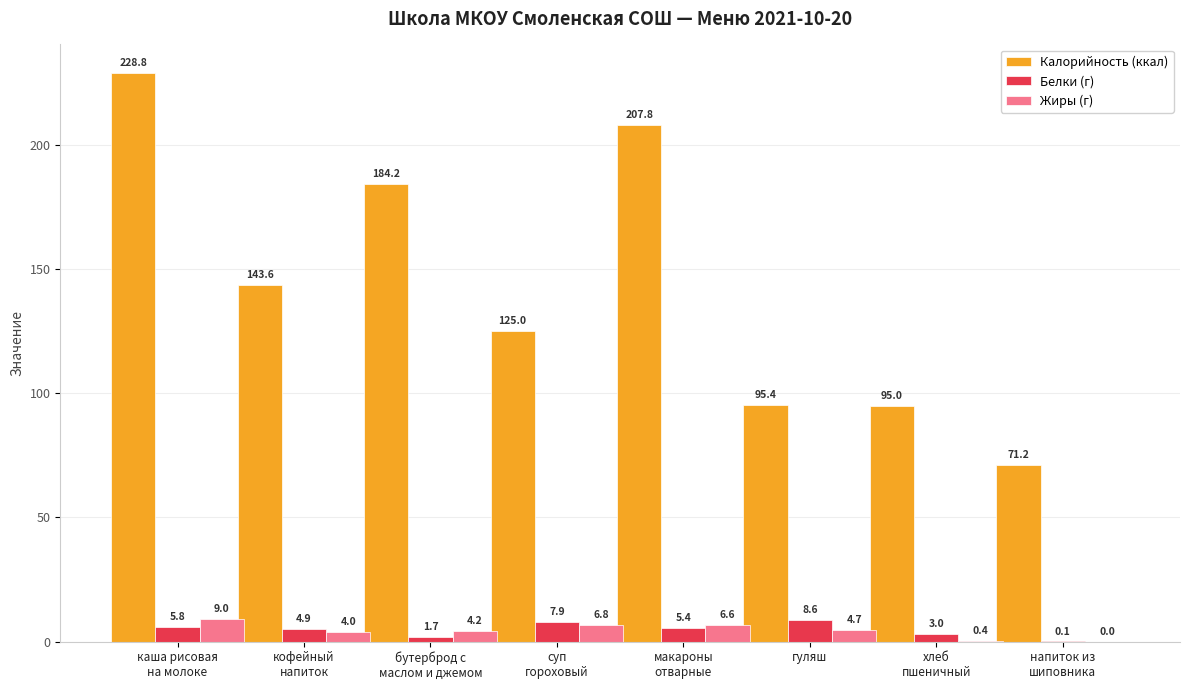

Which series has the largest total across all categories?

Калорийность (ккал)